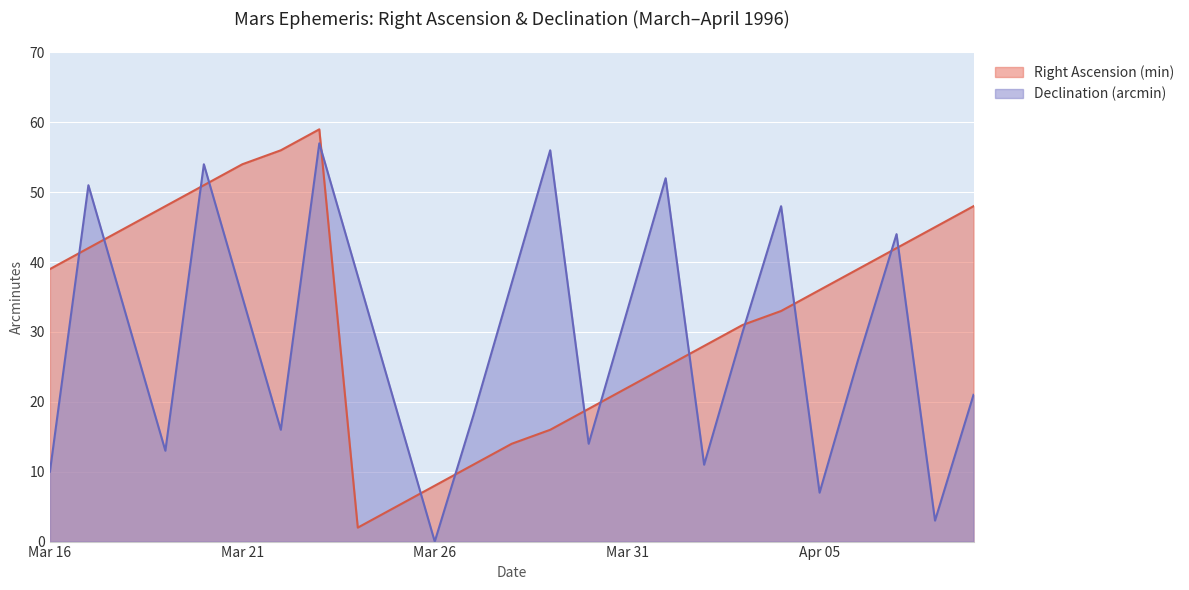

How many lines are shown in the chart?

2